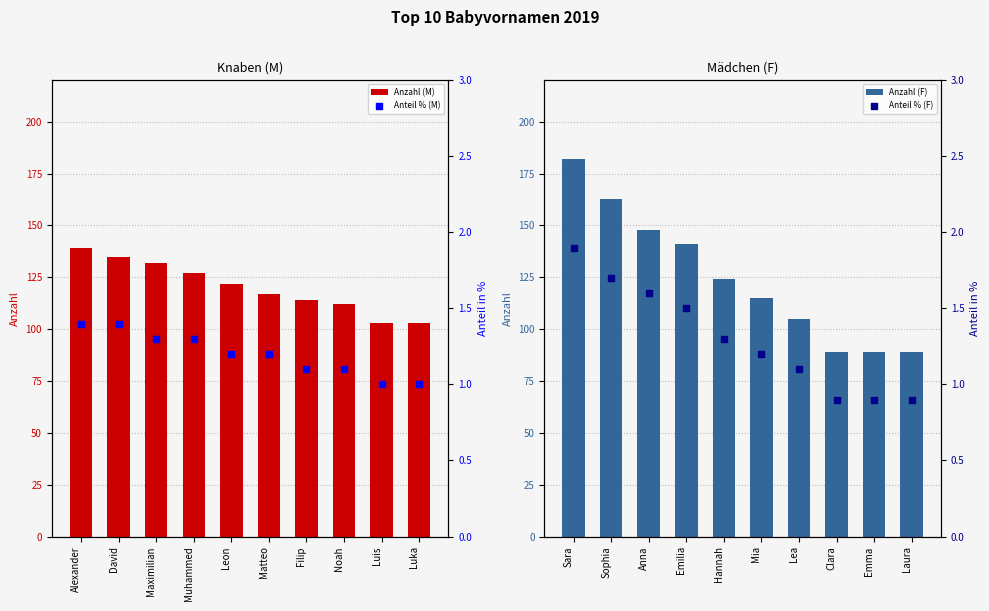

At how many categories does at least one series exceed 153?

2